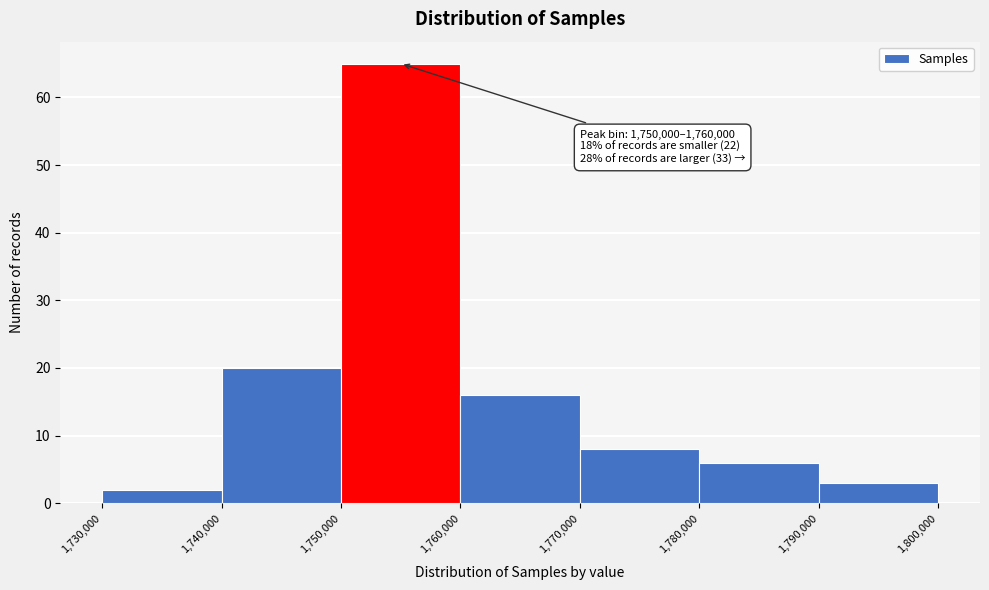

Which range on the x-axis has the tallest bar?

1,750,000 to 1,760,000